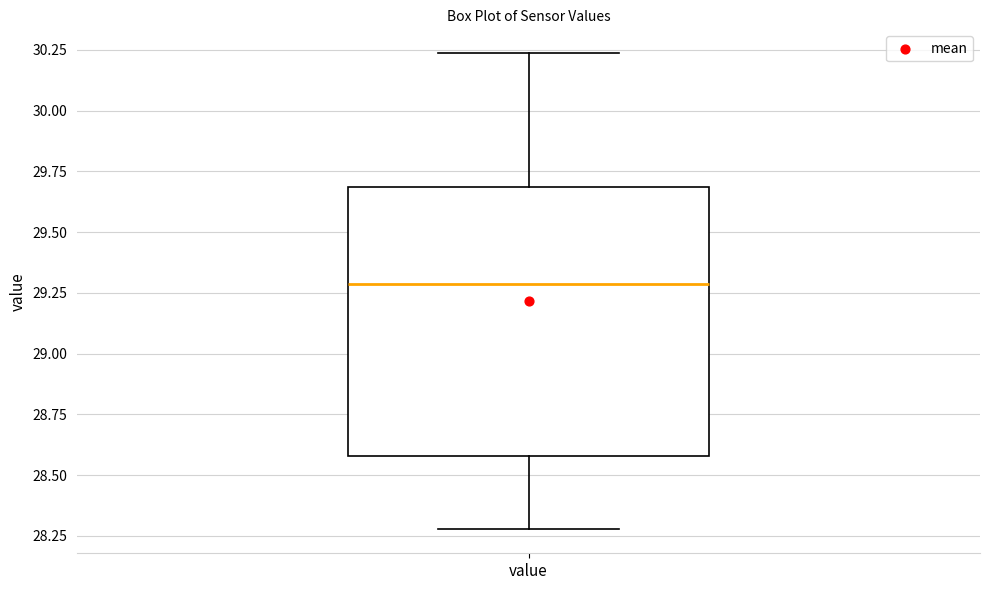

Transcribe this box plot: give where the median line is, the range the box spans, and where the two whiskers end, as read against the y-axis. The values are not printed on the chart, so give them approximately, as read against the axis.

median 29.30, box 28.60 to 29.70, whiskers 28.30 to 30.25